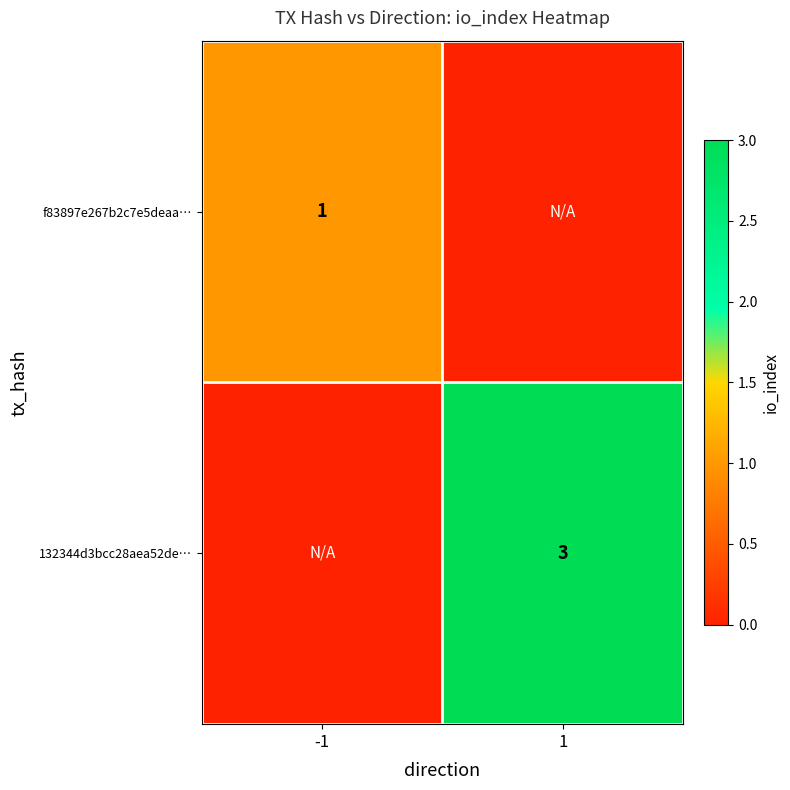

Is it true that f83897e267b2c7e5deaa… equals 1 at -1?

True